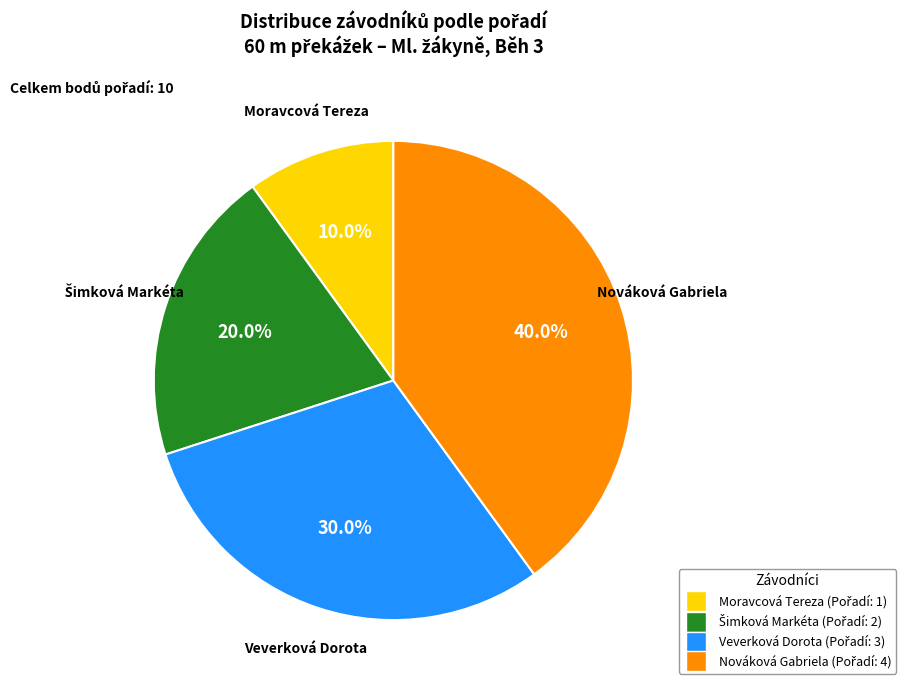

What is the ratio of the value at Nováková Gabriela to the value at Veverková Dorota?

1.3